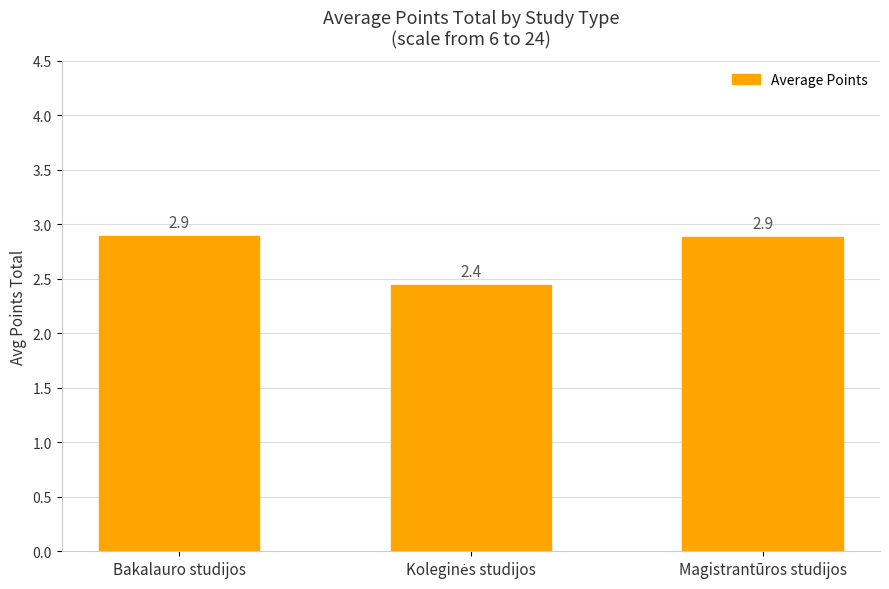

What is the label of the 3rd bar from the left?

Magistrantūros studijos